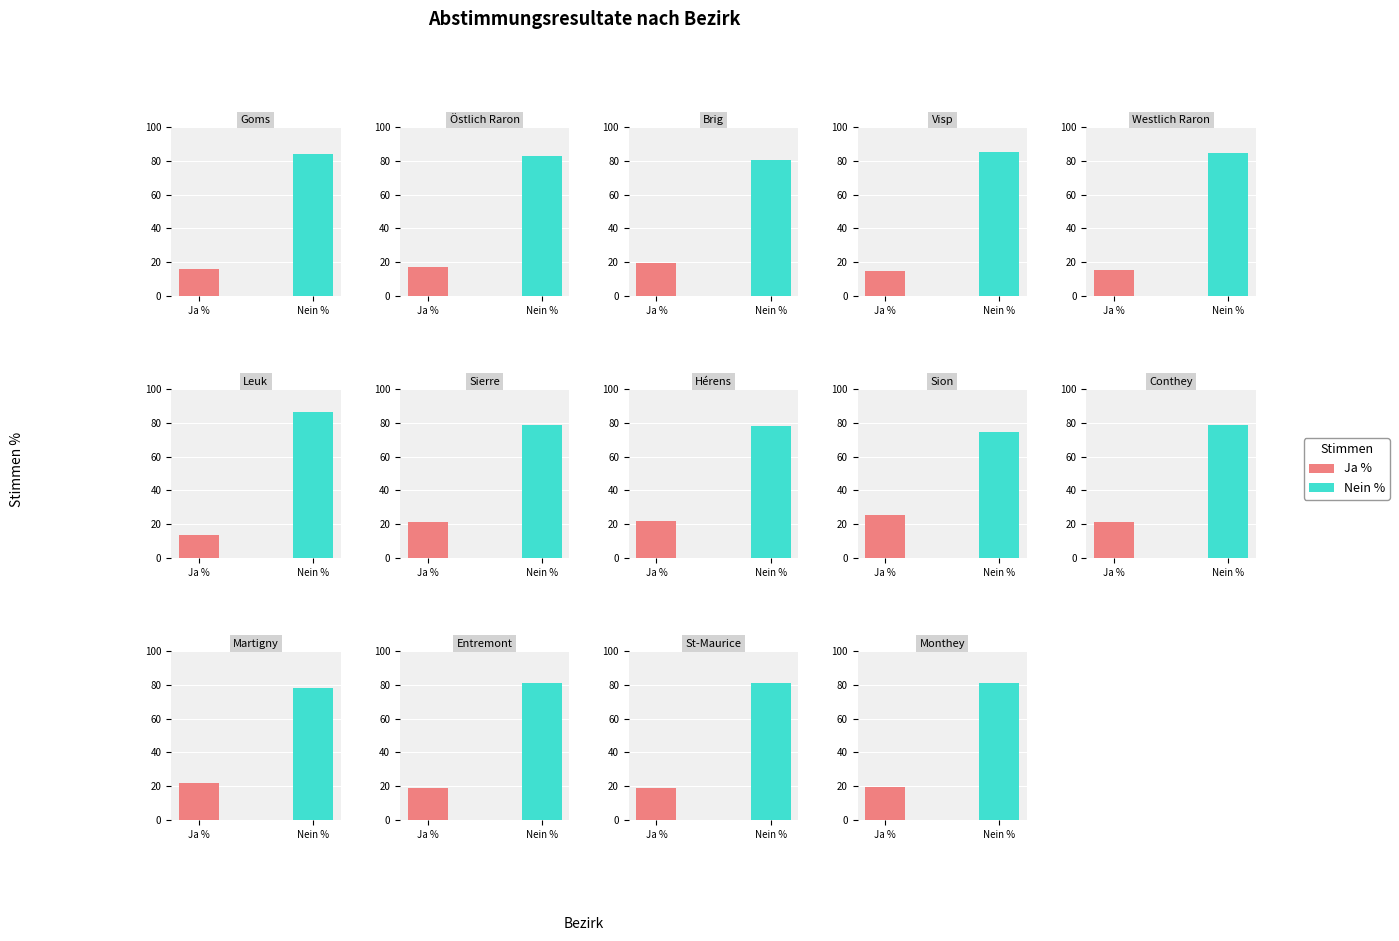

What is the label of the 1st bar from the right?

Monthey